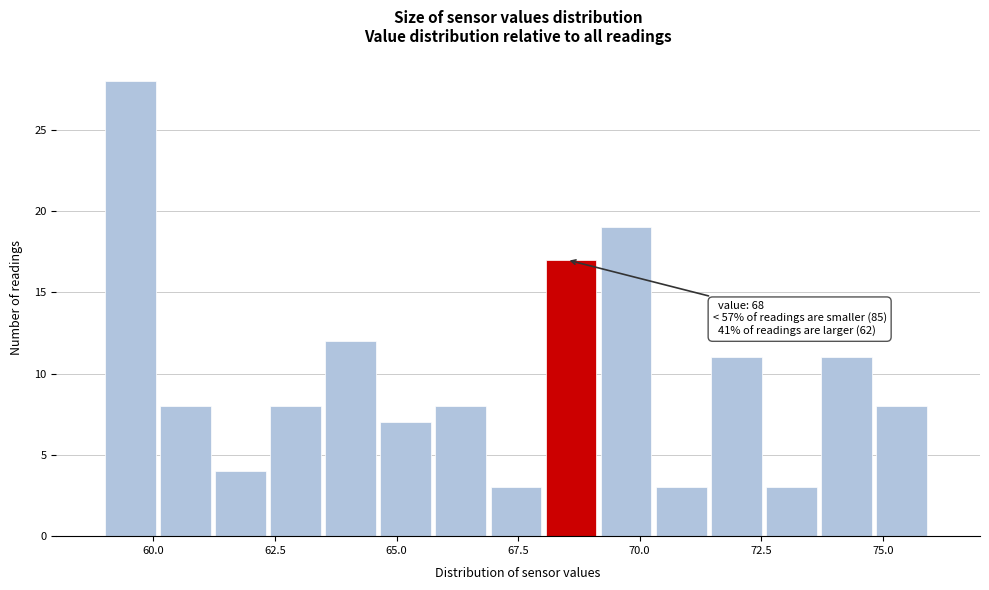

Read against the x-axis, roughly where is the centre of the tallest bar?

59.5